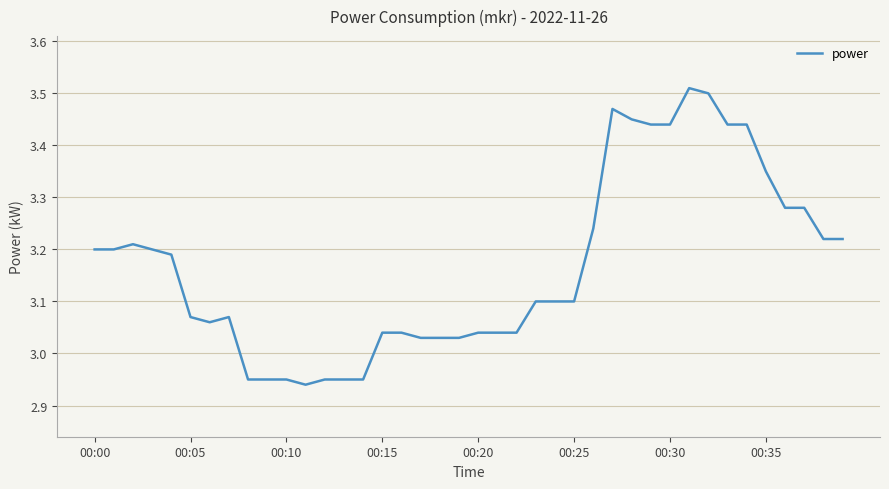

Does the chart have visible grid lines?

Yes